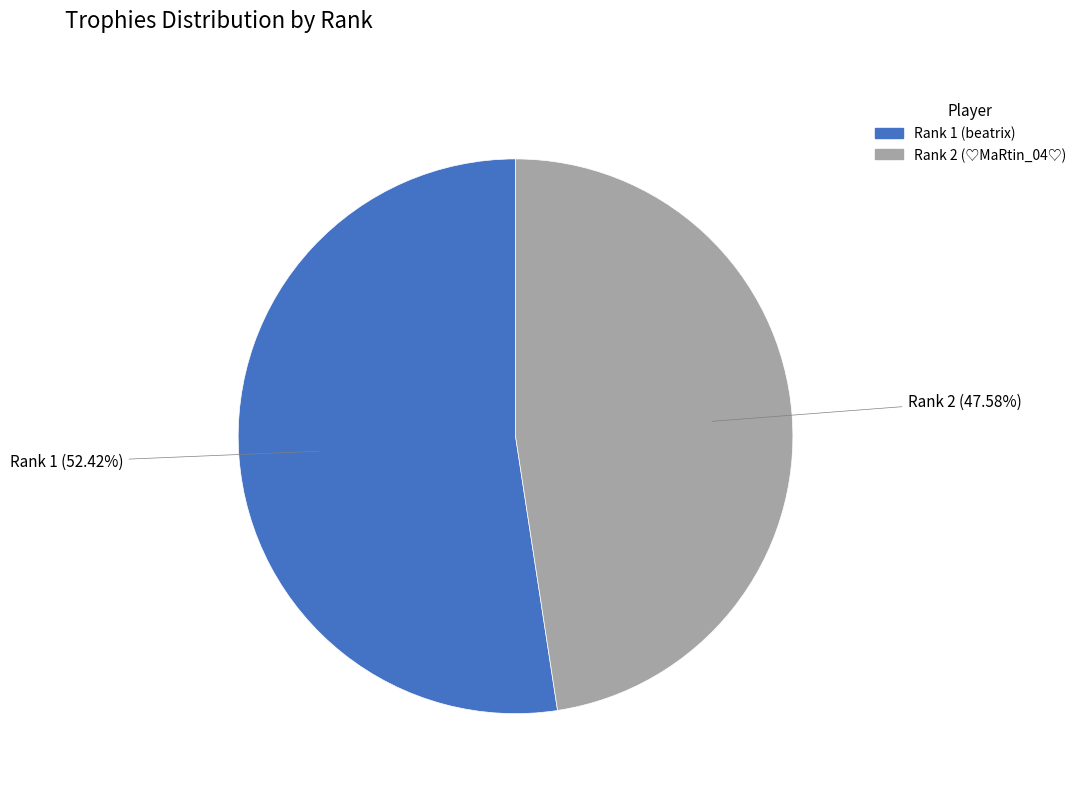

What is the largest slice in the pie chart?

Rank 1